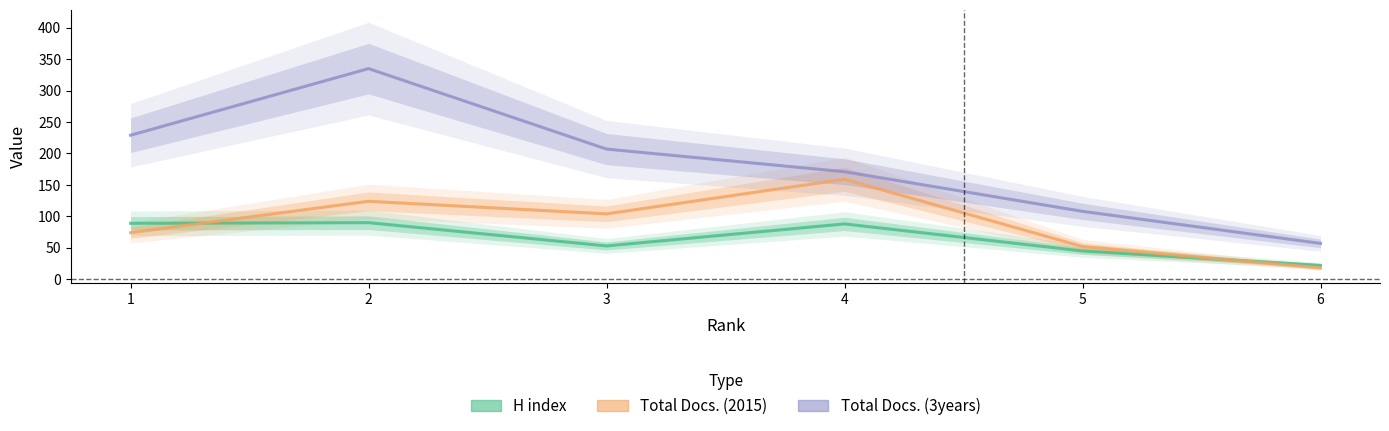

What is the maximum value for H index?

90